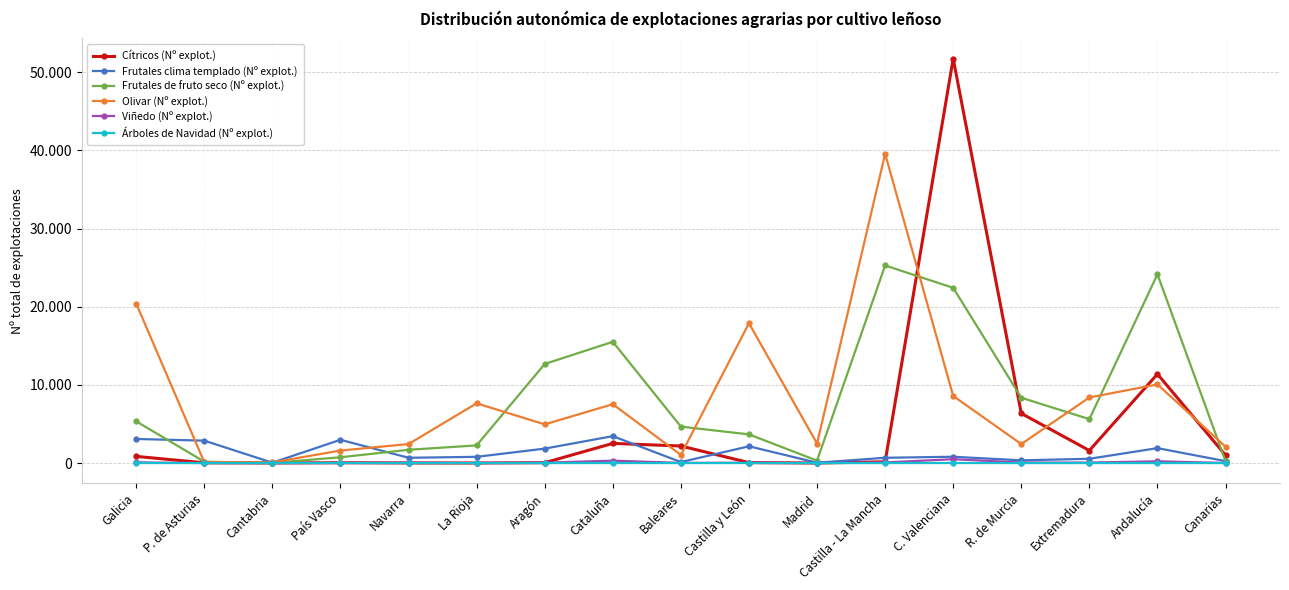

Does the chart have visible grid lines?

Yes